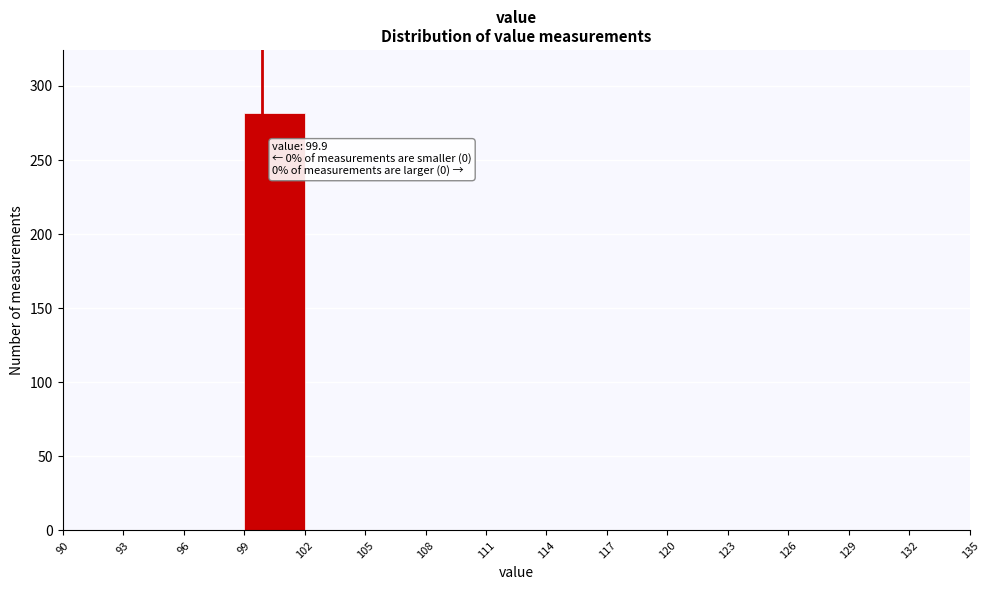

Over which range of the x-axis is the bar tallest?

99 to 102